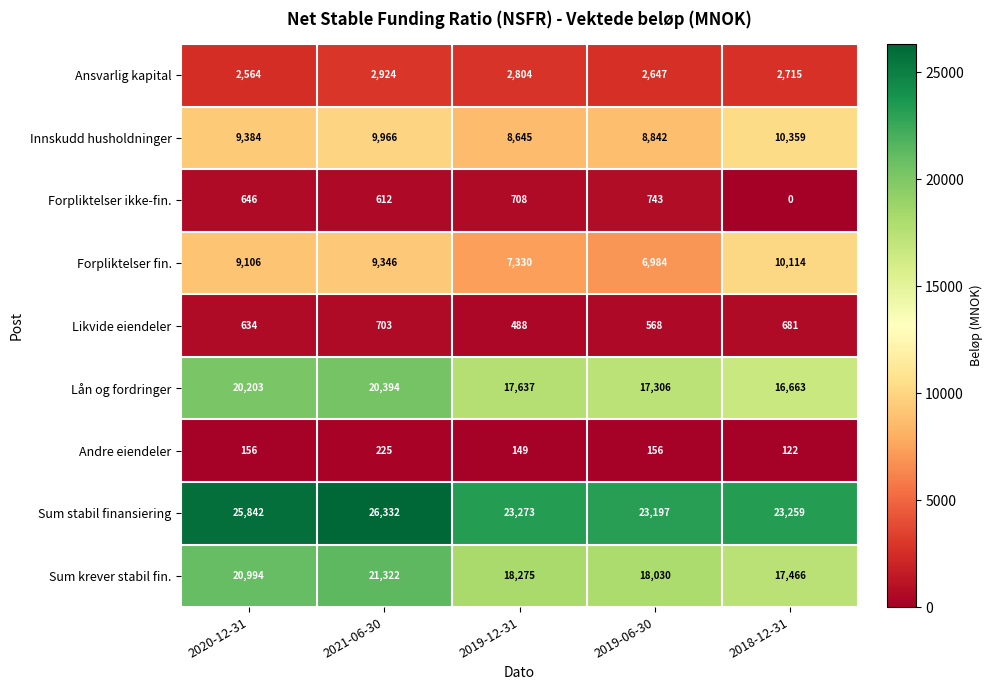

Rank the series by their maximum value, from highest to lowest.

Sum stabil finansiering, Sum krever stabil fin., Lån og fordringer, Innskudd husholdninger, Forpliktelser fin., Ansvarlig kapital, Forpliktelser ikke-fin., Likvide eiendeler, Andre eiendeler